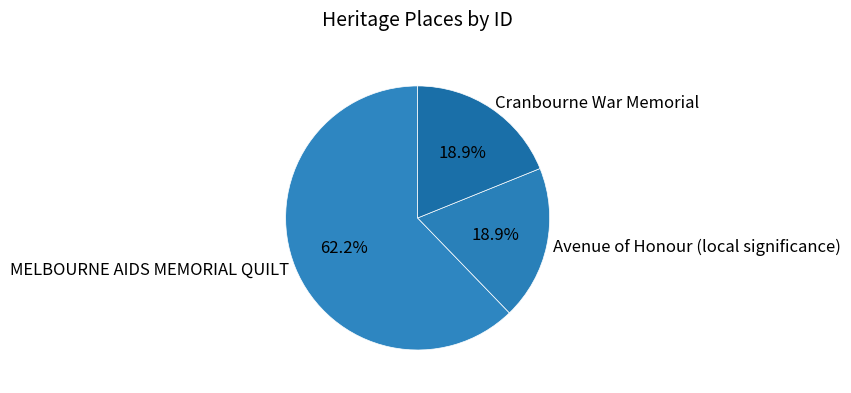

Is Avenue of Honour (local significance) the majority of the pie?

No